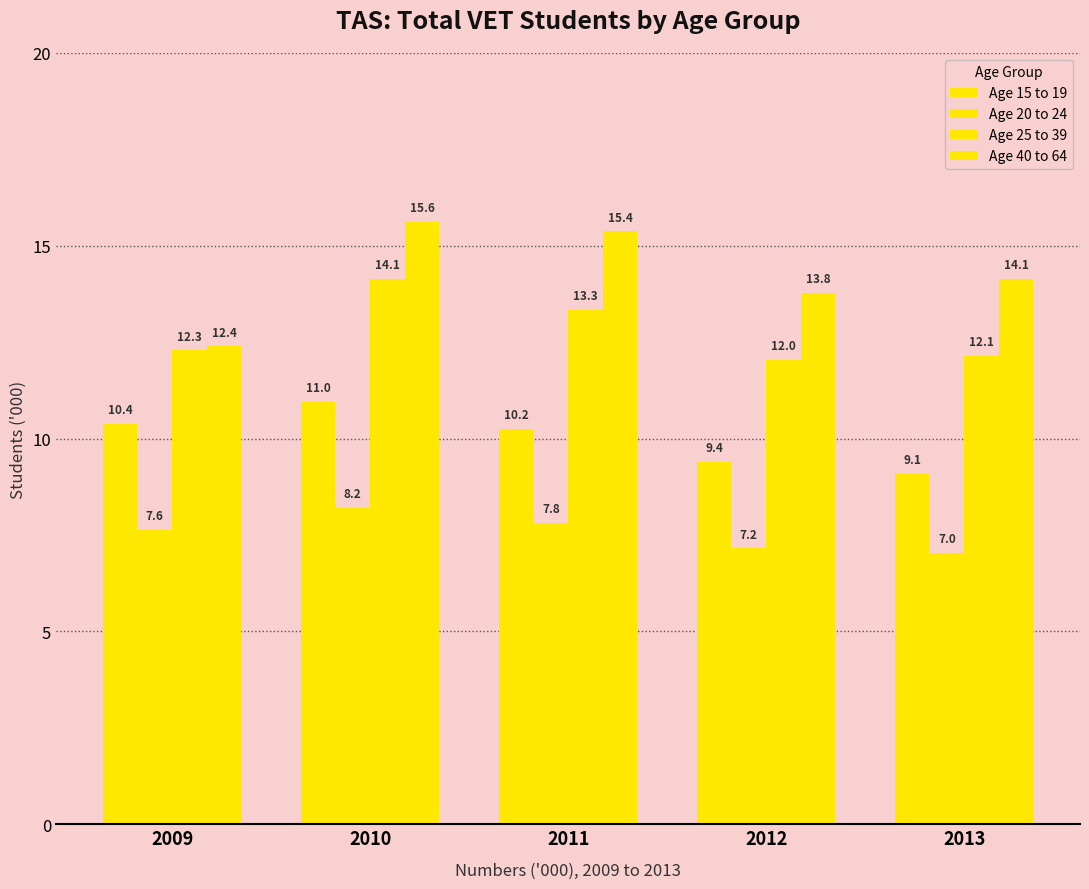

Count the number of categories in the chart.

5